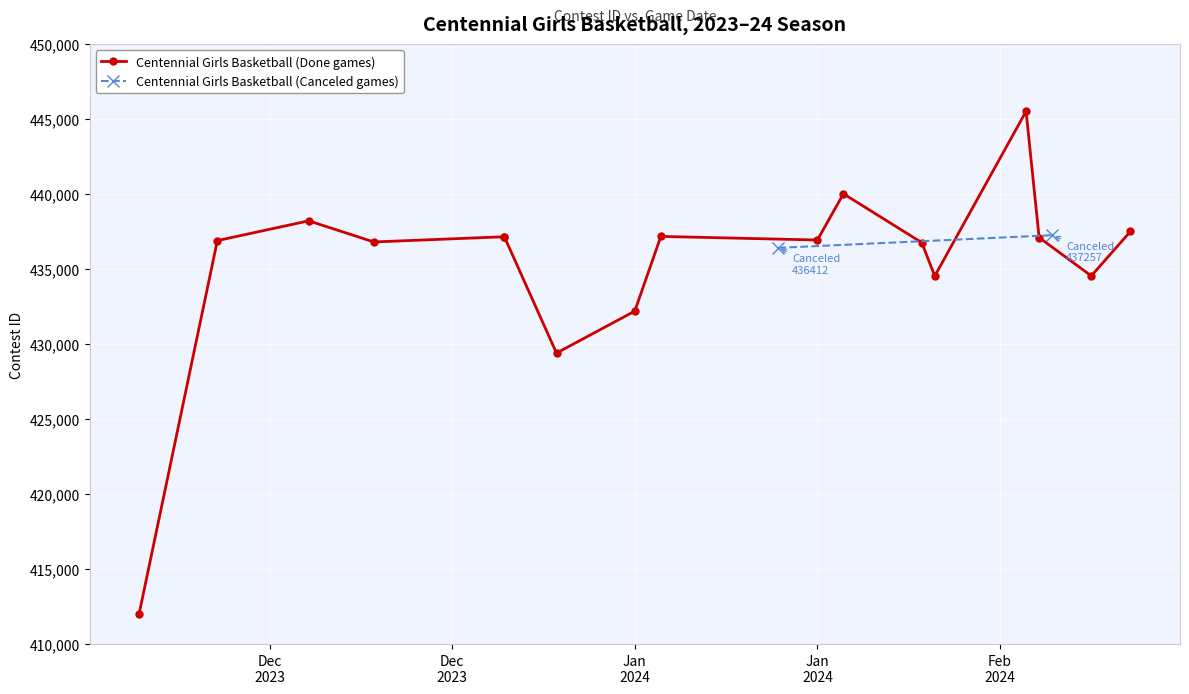

How many data points are less than 436935?

9